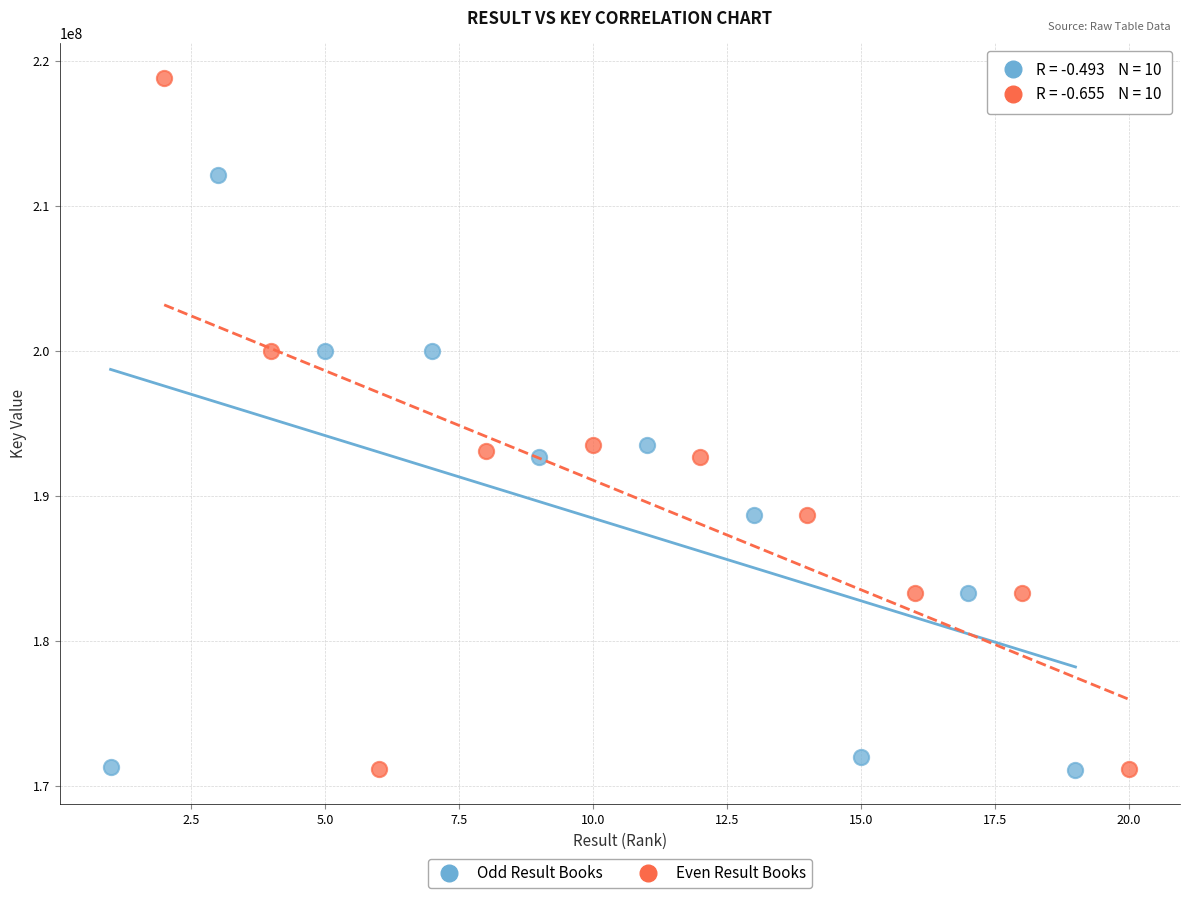

Which series reaches the maximum Y coordinate?

Even Result Books